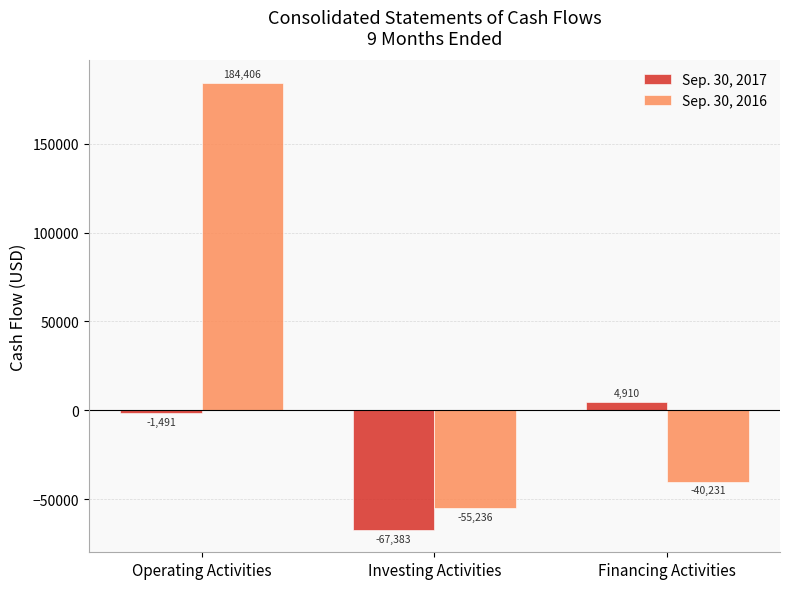

What is the difference between the maximum and minimum values in the Sep. 30, 2016 series?

239642